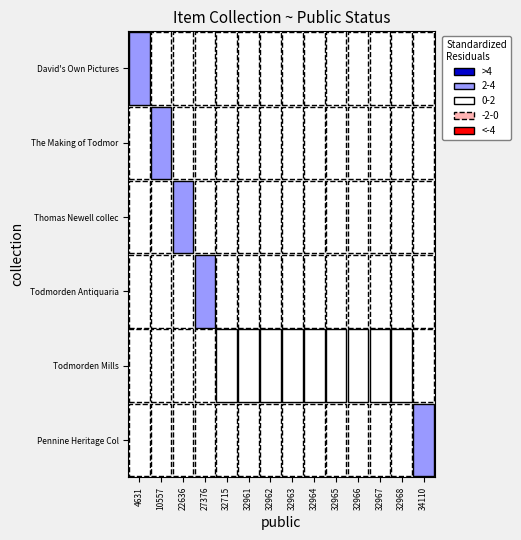

The David's Own Pictures series shows 0 at 22636. True or false?

True